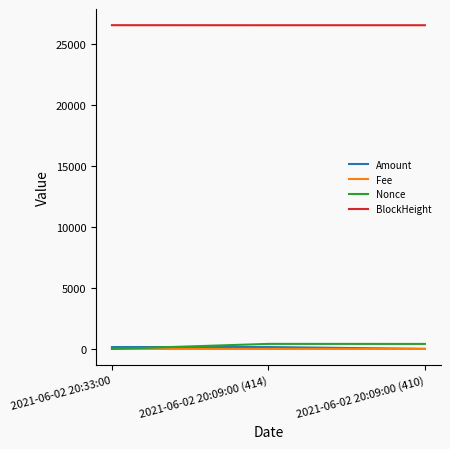

Which series has the largest total across all categories?

BlockHeight